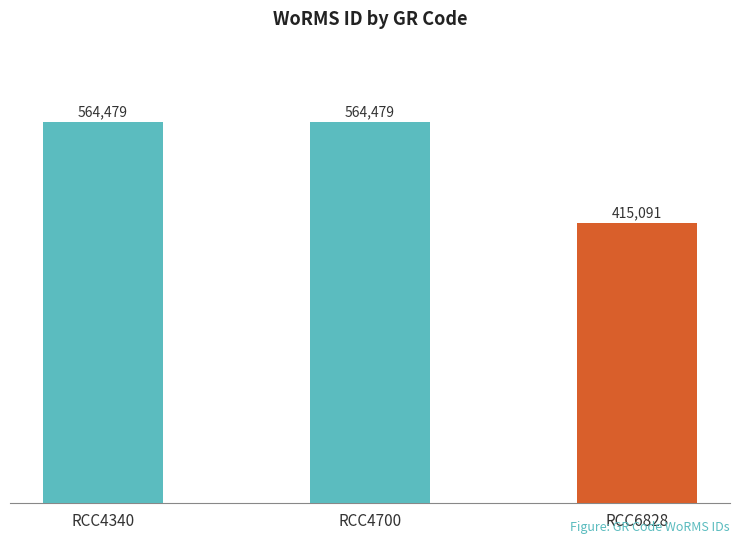

How many data points are less than 564479?

1